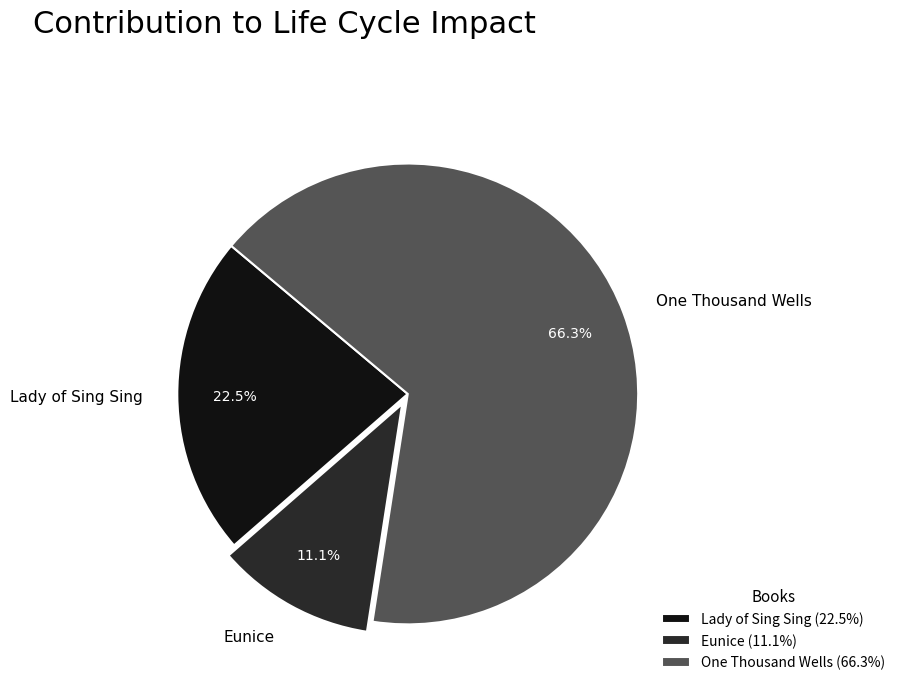

Combined, what portion of the pie is One Thousand Wells and Lady of Sing Sing?

88.9%